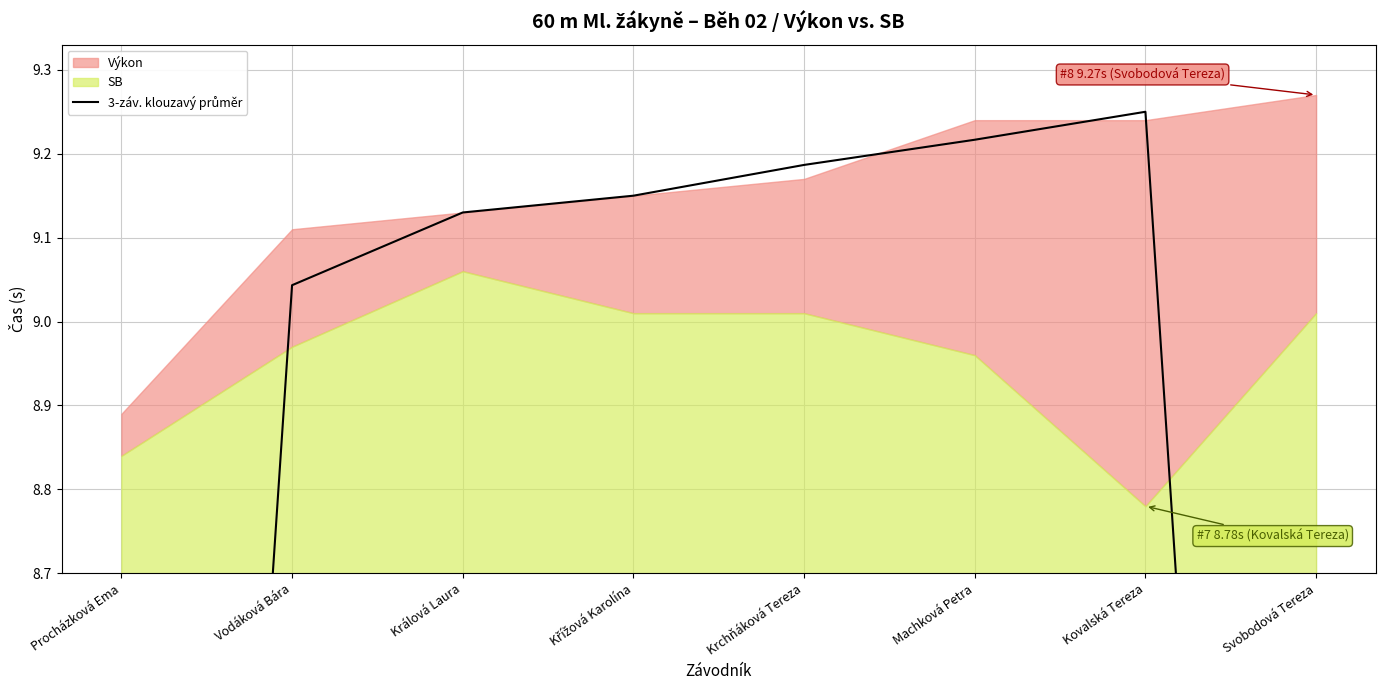

The chart shows a value of 9.2 at Krchňáková Tereza. True or false?

True